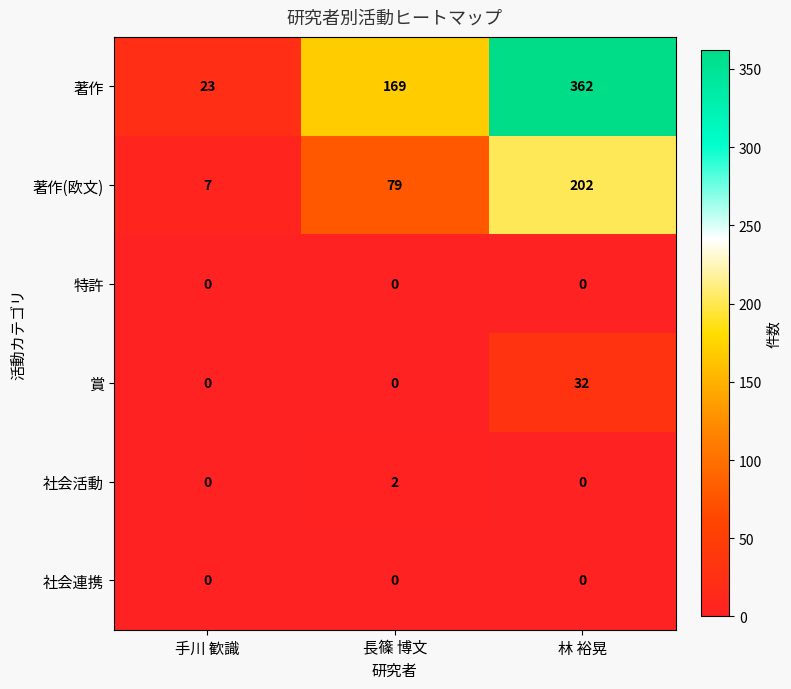

Reading left to right, extract all data points from this chart.

著作: 手川 歓識=23	長篠 博文=169	林 裕晃=362
著作(欧文): 手川 歓識=7	長篠 博文=79	林 裕晃=202
特許: 手川 歓識=0	長篠 博文=0	林 裕晃=0
賞: 手川 歓識=0	長篠 博文=0	林 裕晃=32
社会活動: 手川 歓識=0	長篠 博文=2	林 裕晃=0
社会連携: 手川 歓識=0	長篠 博文=0	林 裕晃=0